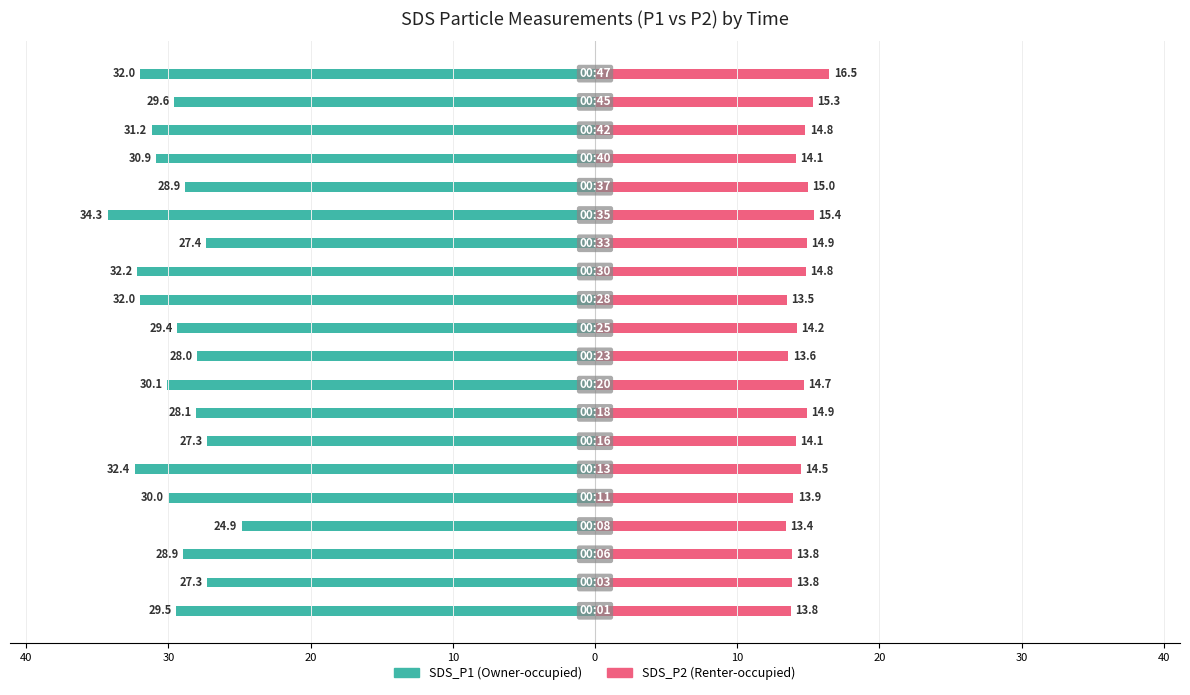

How many groups of bars are there?

20